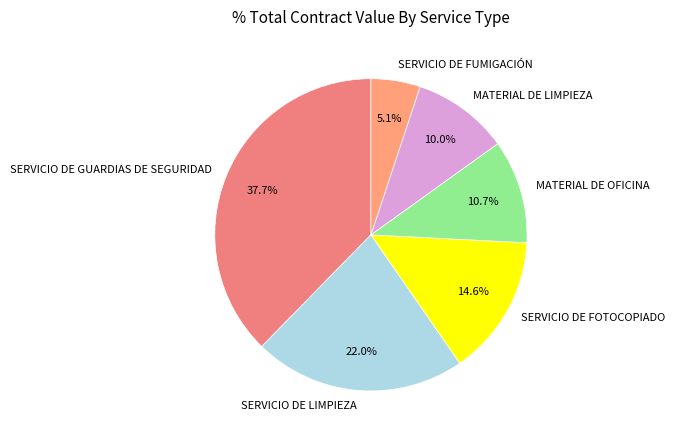

What portion of the pie excludes MATERIAL DE OFICINA?

89.3%